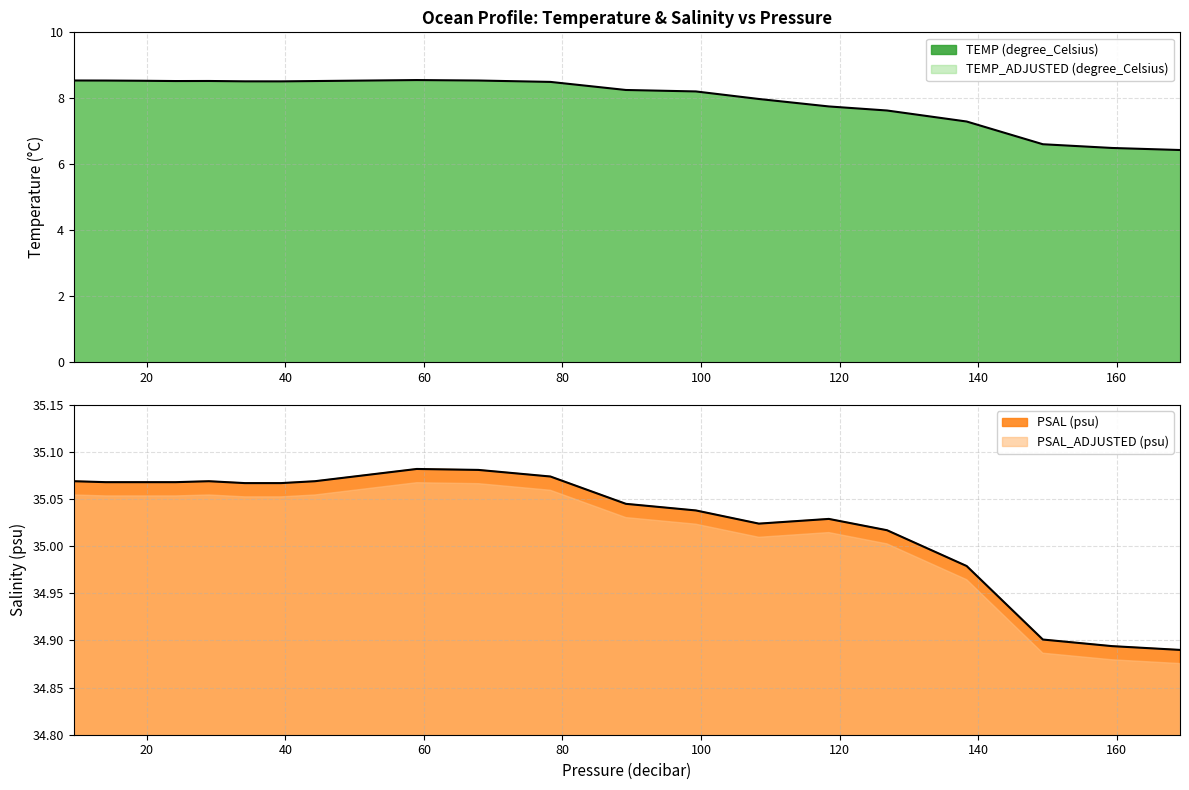

True or false: TEMP_ADJUSTED (degree_Celsius) and TEMP (degree_Celsius) cross at least once.

False